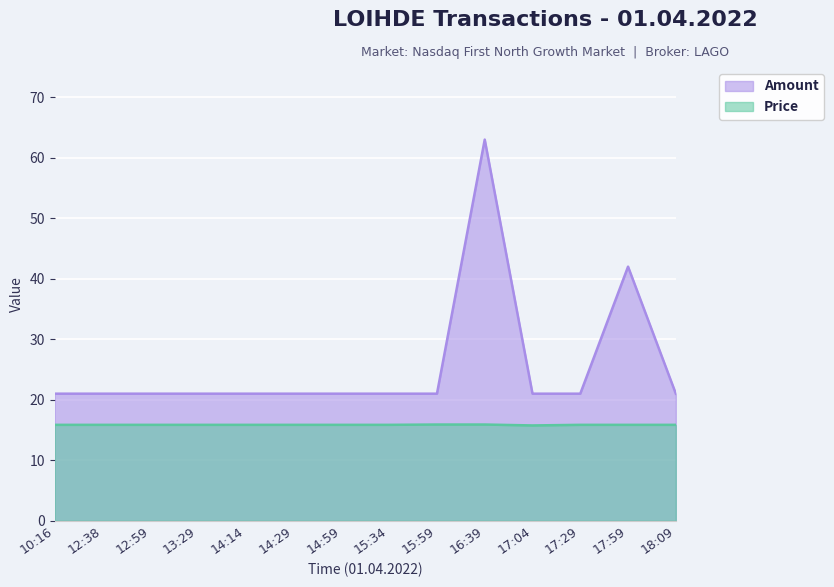

Where is Amount nearest to the value 42?

17:59